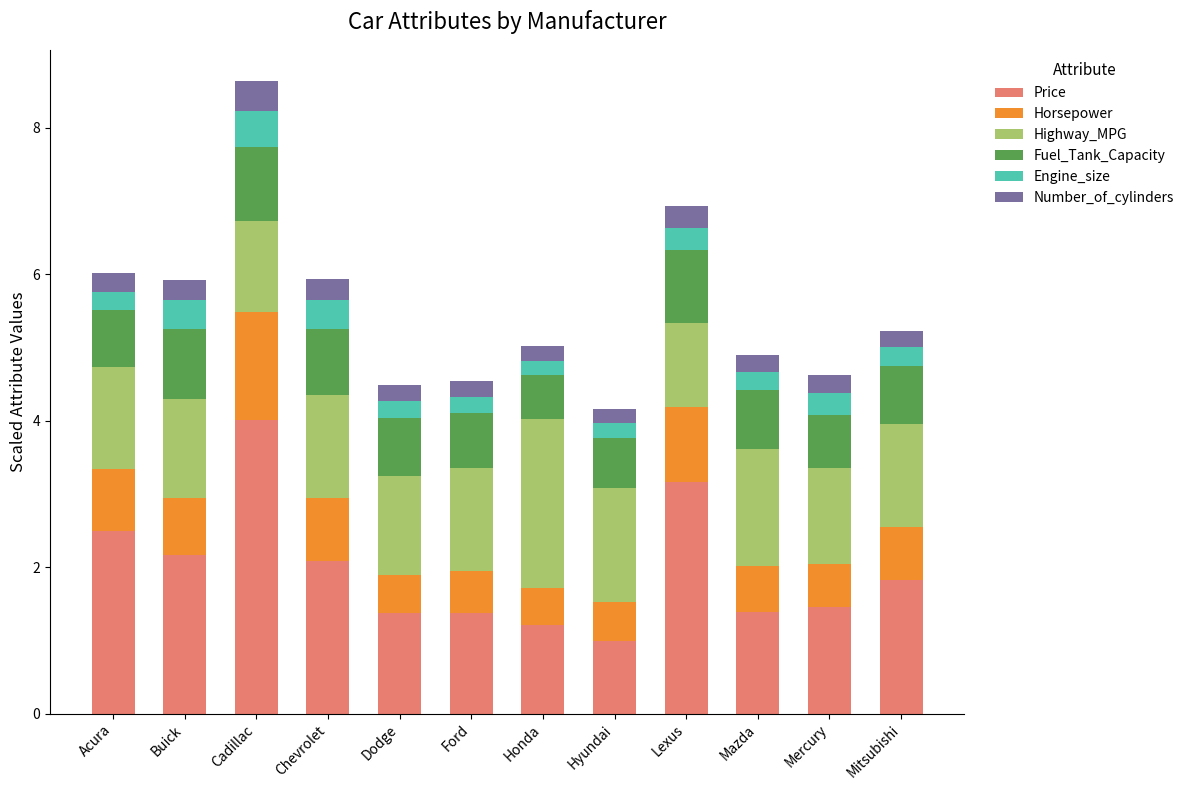

What is the difference between the maximum and minimum values in the Price series?

3.0